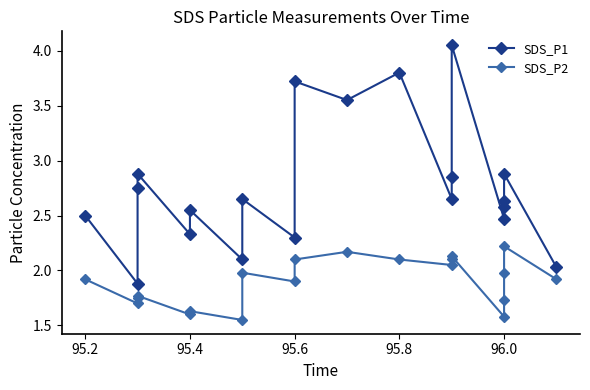

The value of SDS_P1 at 95.4 is 4.3. True or false?

False